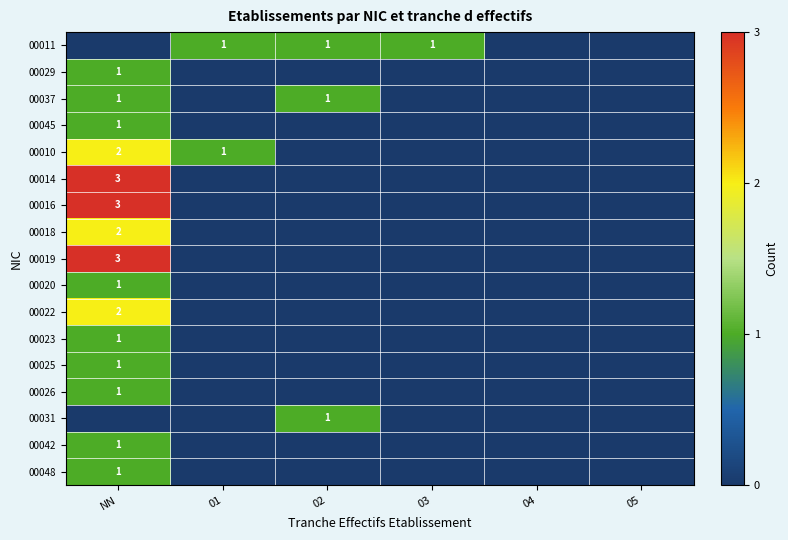

At which label is 00048 closest to 0?

01